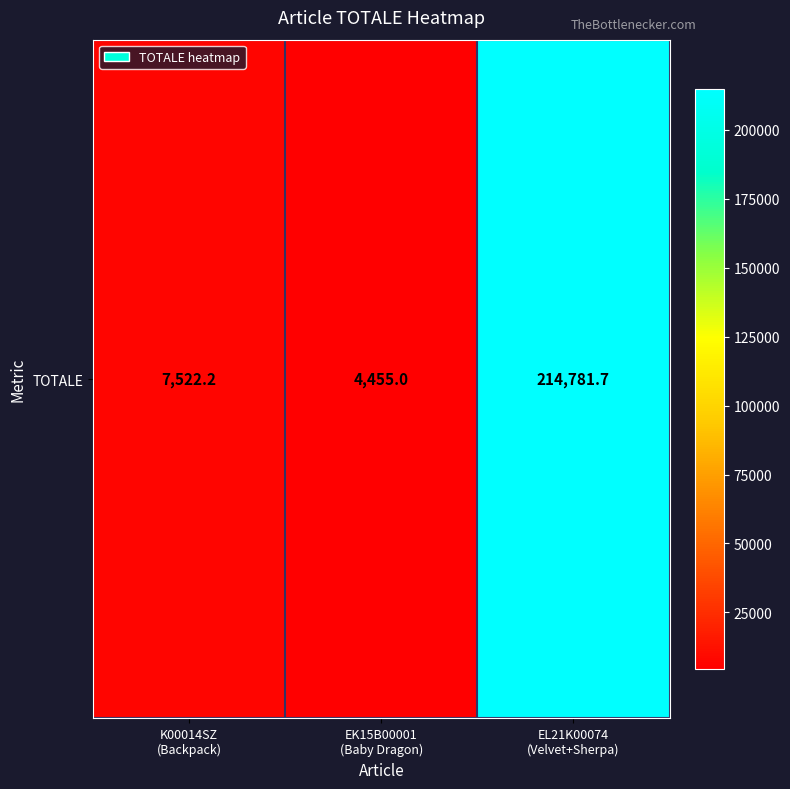

Is it true that the value at EK15B00001
(Baby Dragon) is 4455.0?

True